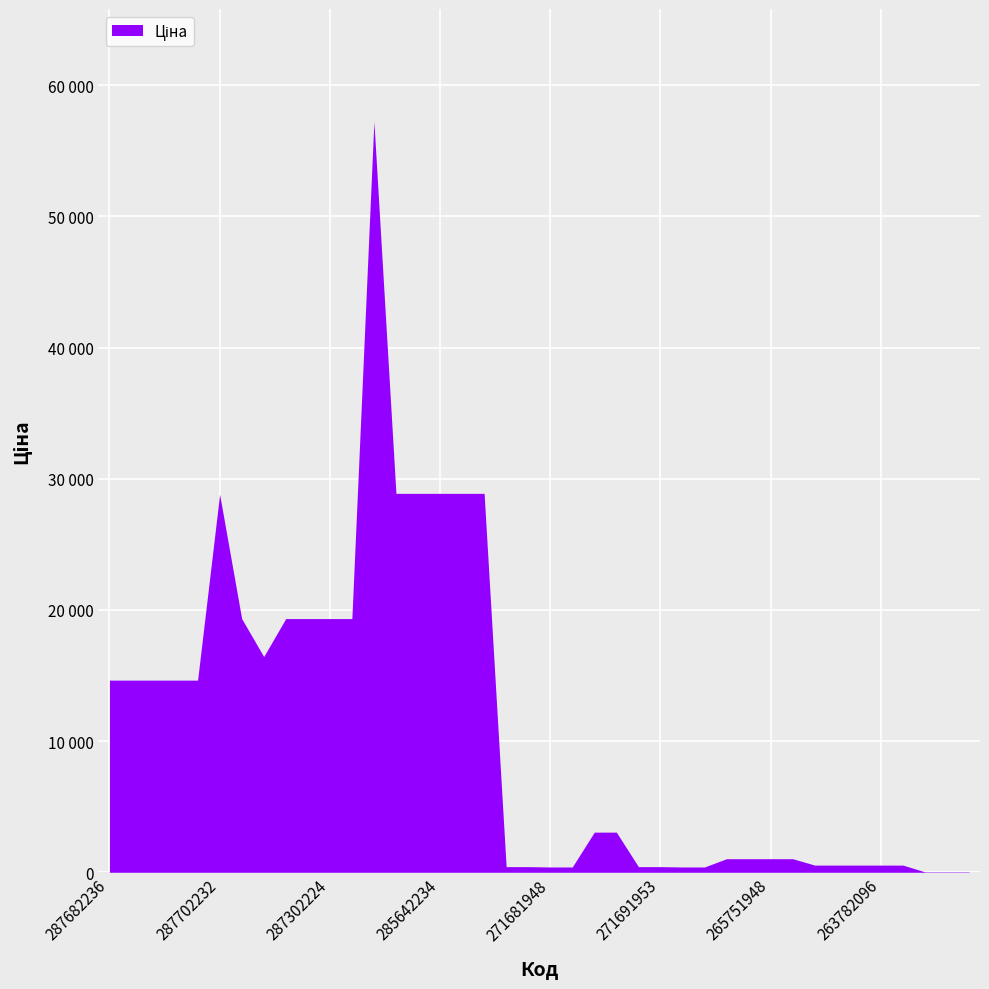

Rank the categories by value from lowest to highest.

252681900, 252681899, 252681895, 271681948, 271681942, 271681958, 271681953, 271691948, 271691942, 271691958, 271691953, 263782102, 263782101, 263782100, 263782096, 263782062, 265751958, 265751953, 265751948, 265751942, 274992152, 274992132, 287682236, 287682235, 287682234, 287682233, 287682231, 287292222, 287302223, 287302226, 287302225, 287302224, 287301833, 287702232, 285642236, 285642235, 285642234, 285642233, 285642231, 285662232